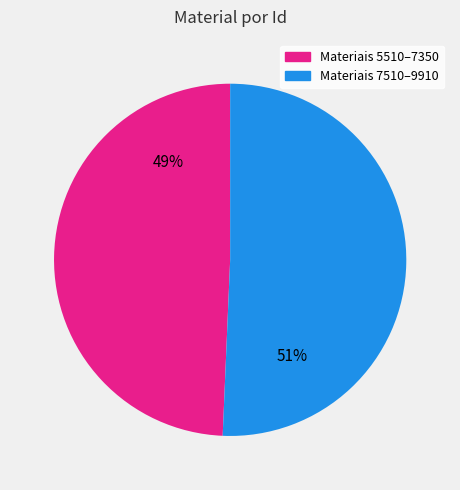

Is there a majority slice in this chart?

Yes